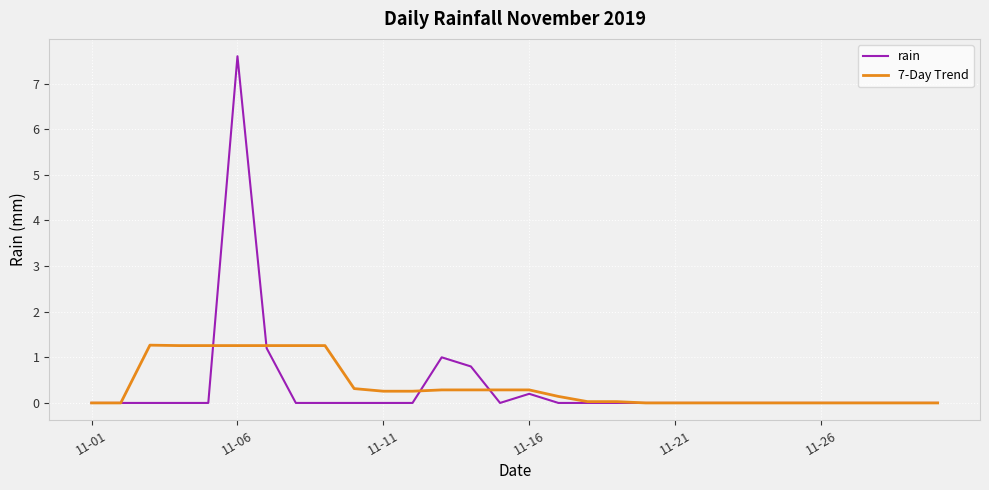

List the series in order of their peak value, highest first.

rain, 7-Day Trend